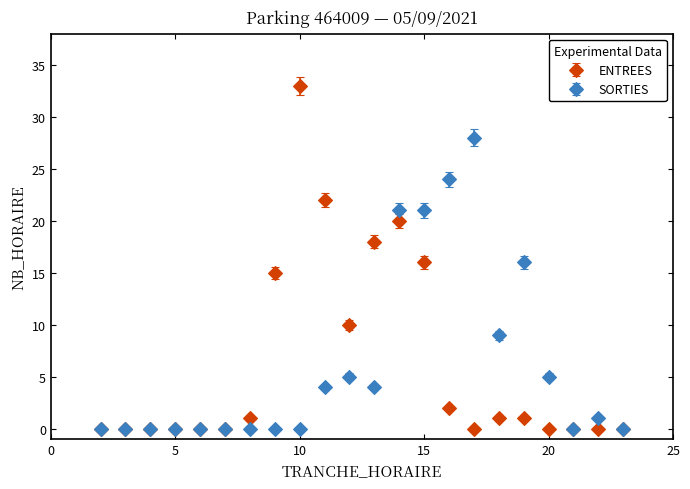

Which series has the largest range (max minus min)?

ENTREES